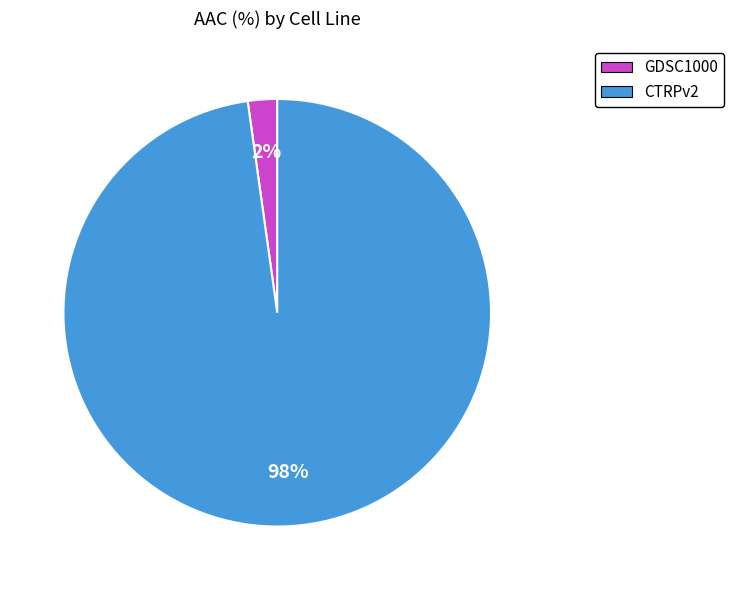

To the nearest percent, what is the combined percentage of GDSC1000 and CTRPv2?

100%